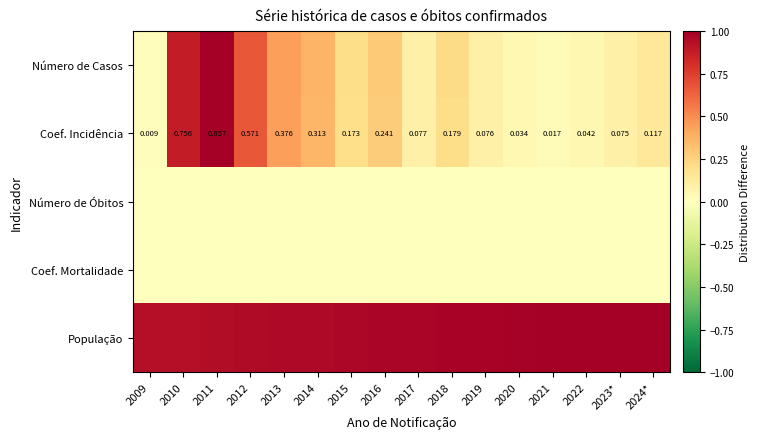

Rank the categories by Coef. Incidência value from highest to lowest.

2011, 2010, 2012, 2013, 2014, 2016, 2018, 2015, 2024*, 2017, 2019, 2023*, 2022, 2020, 2021, 2009